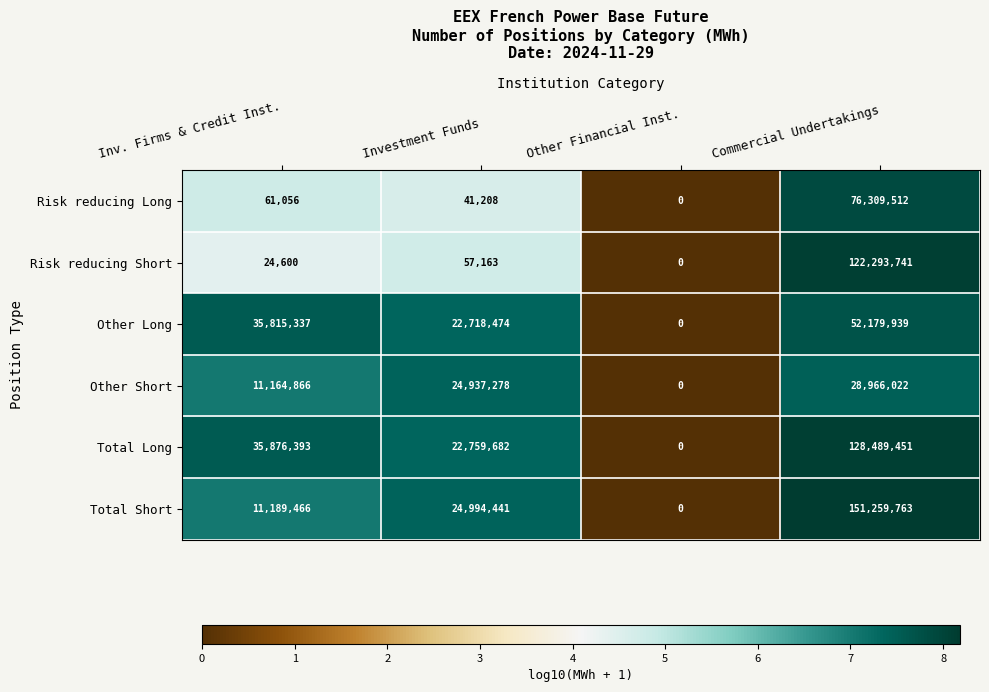

Reading left to right, extract all data points from this chart.

Risk reducing Long: 61056	41208	0	76309512
Risk reducing Short: 24600	57163	0	122293741
Other Long: 35815337	22718474	0	52179939
Other Short: 11164866	24937278	0	28966022
Total Long: 35876393	22759682	0	128489451
Total Short: 11189466	24994441	0	151259763